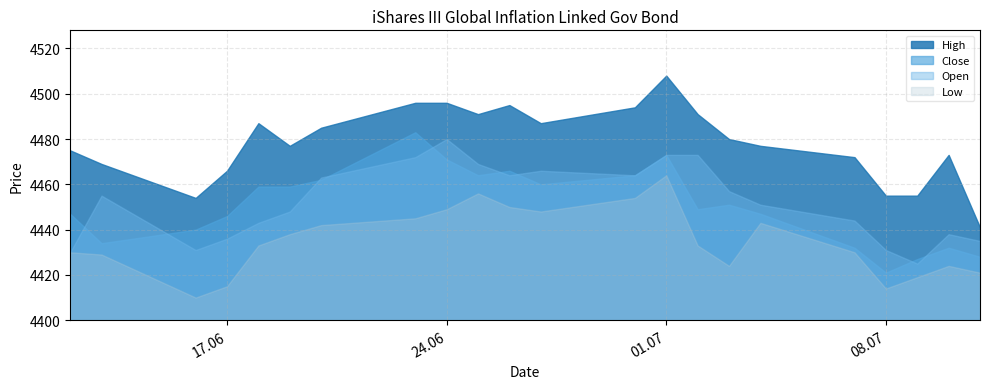

Where is the first local maximum for Open?

13.06.2025